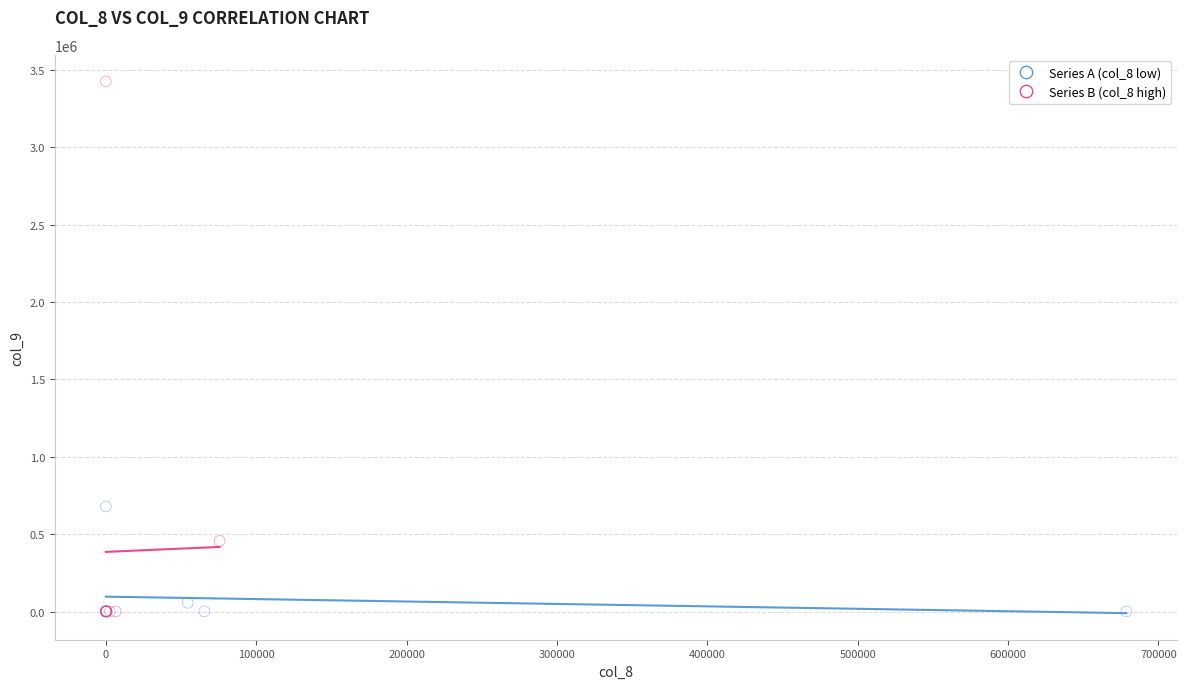

What are all the series names shown in the legend?

Series A (col_8 low), Series B (col_8 high)